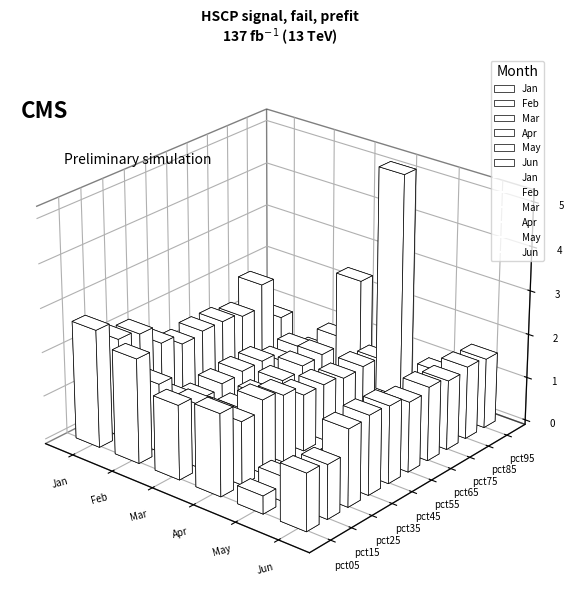

What is the average value of the Jun series?

1.6